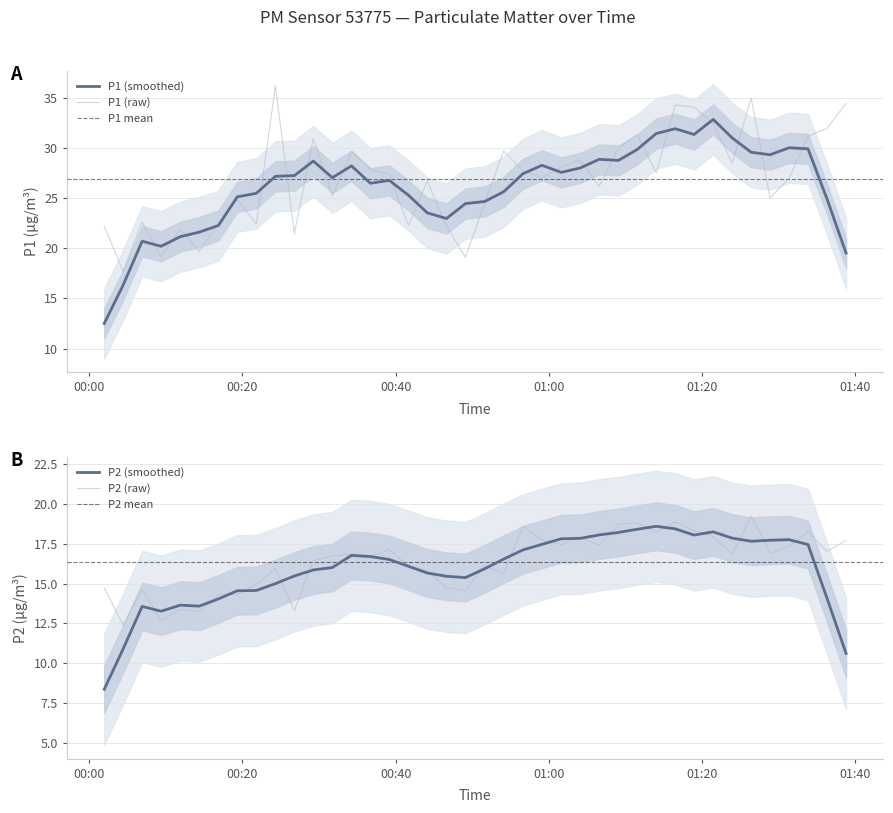

What are all the series names shown in the legend?

P1, P2